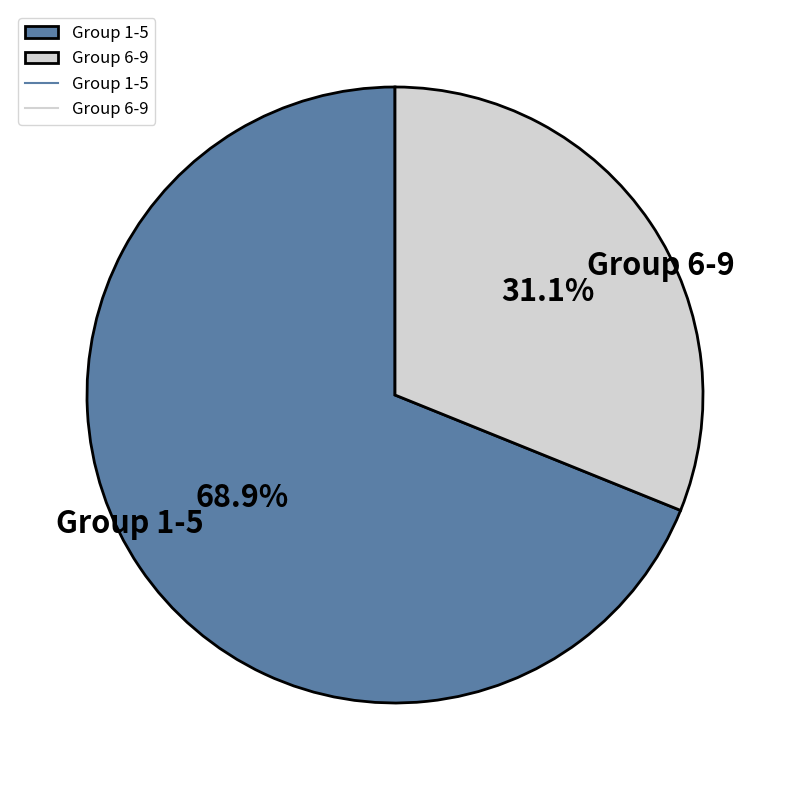

Does any single category account for the majority?

Yes